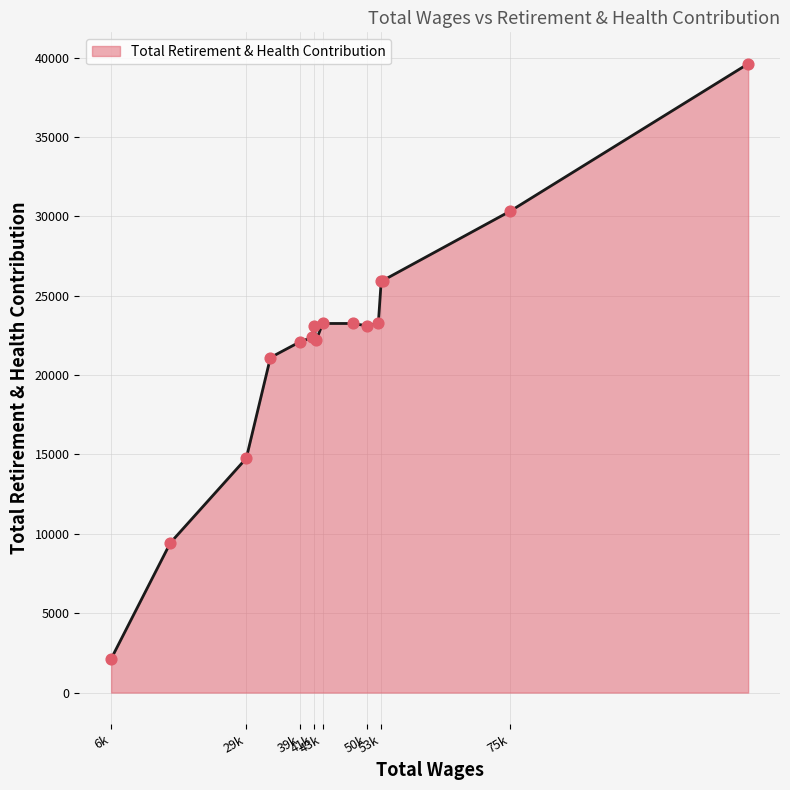

What is the difference between the maximum and minimum values?

37488